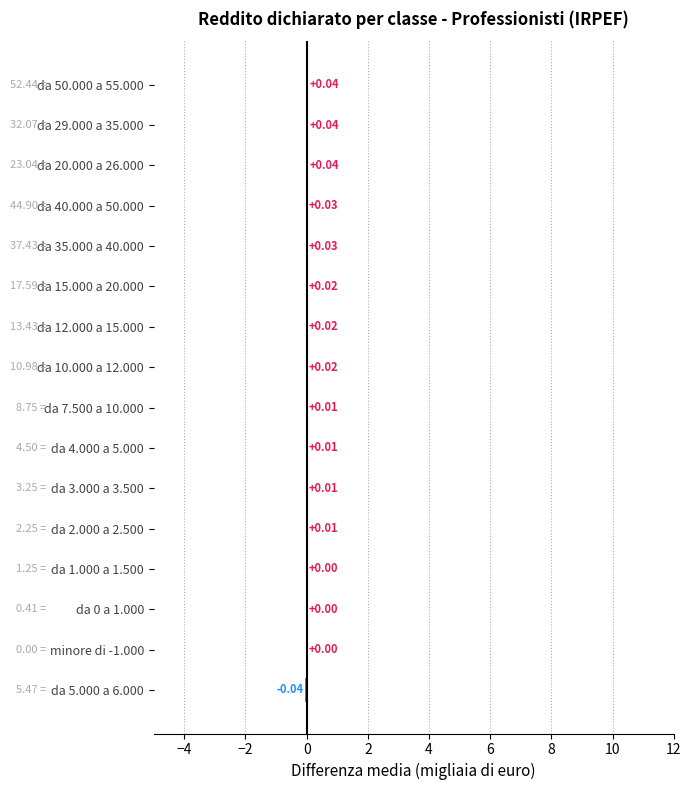

Count the number of categories in the chart.

16